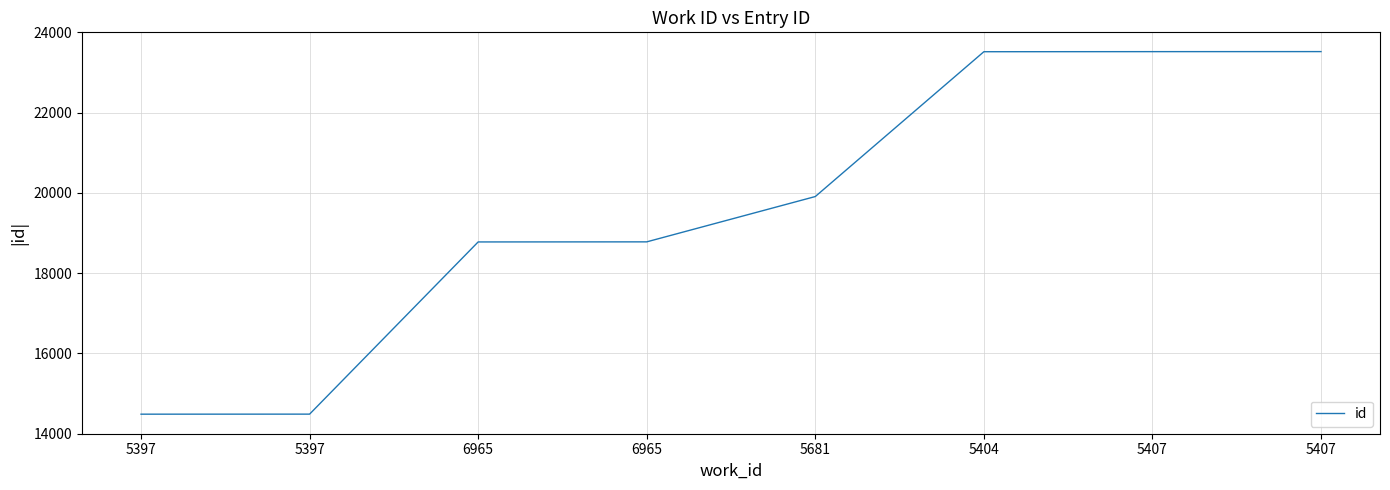

What is the average value?

19625